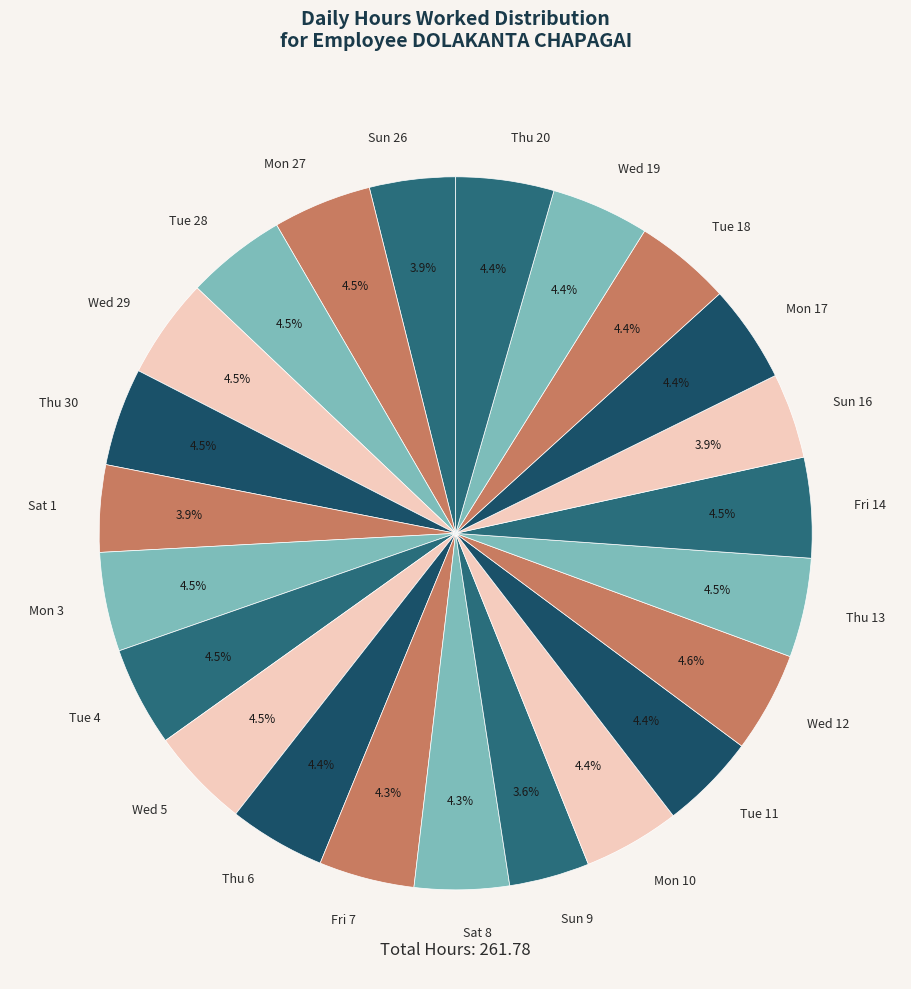

Does Wed 19 represent more than half of the total?

No